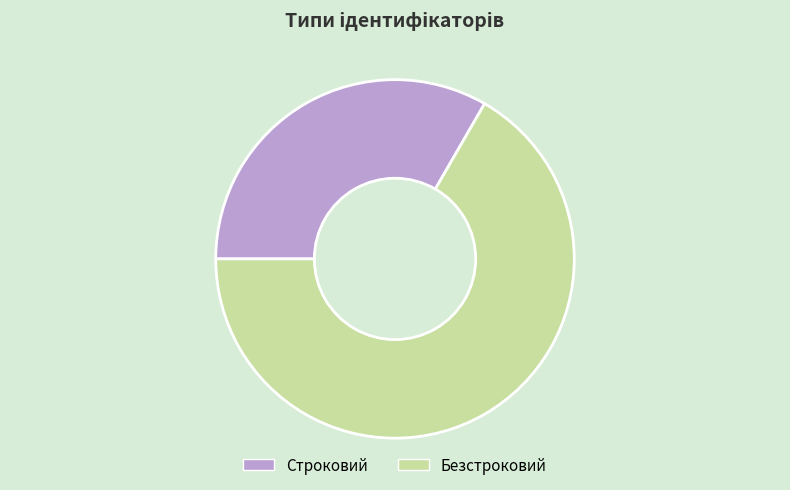

Is it true that Строковий is 23% of the pie?

False